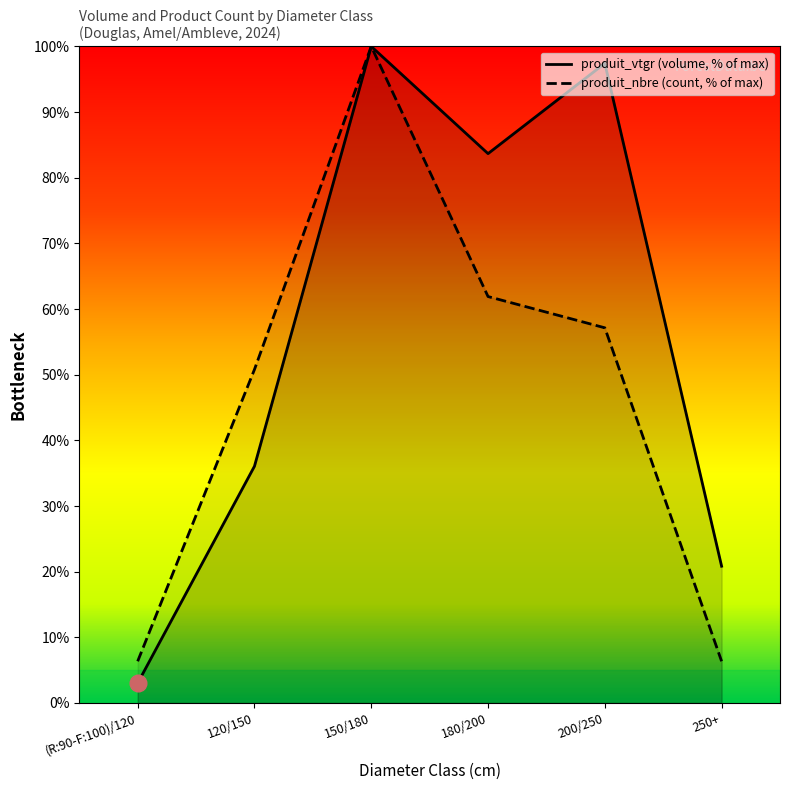

How many lines are shown in the chart?

2